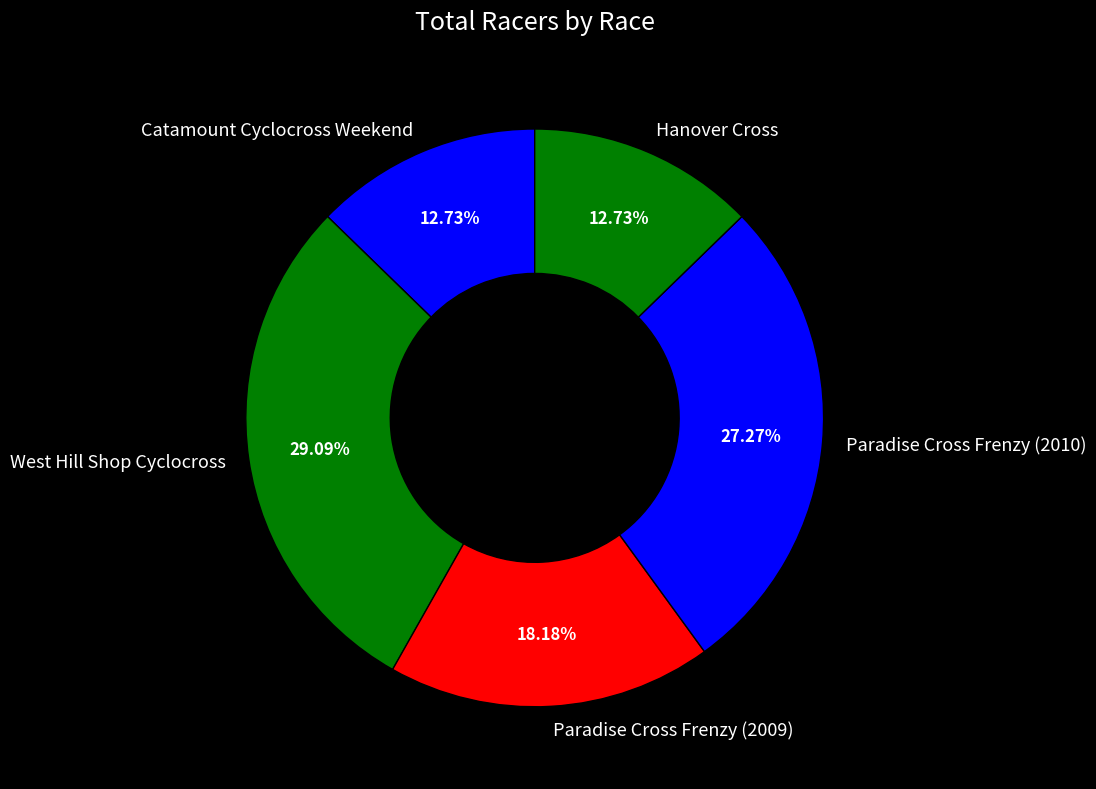

What is the largest slice in the pie chart?

West Hill Shop Cyclocross